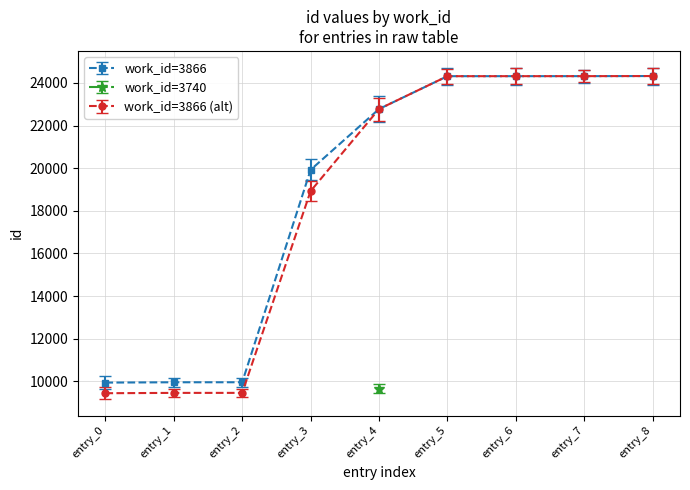

What is the average value?

18868